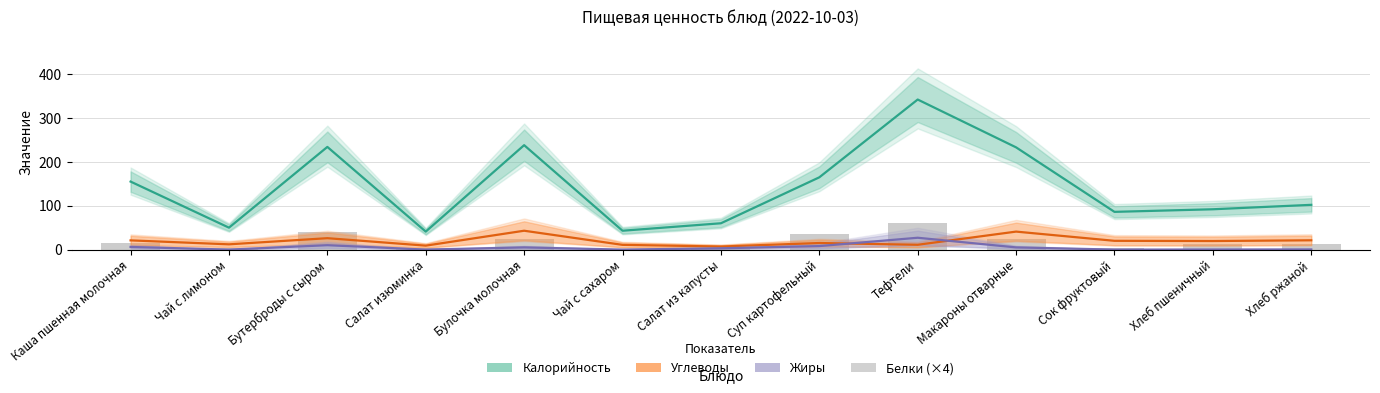

Which label corresponds to the largest value in the chart?

Тефтели